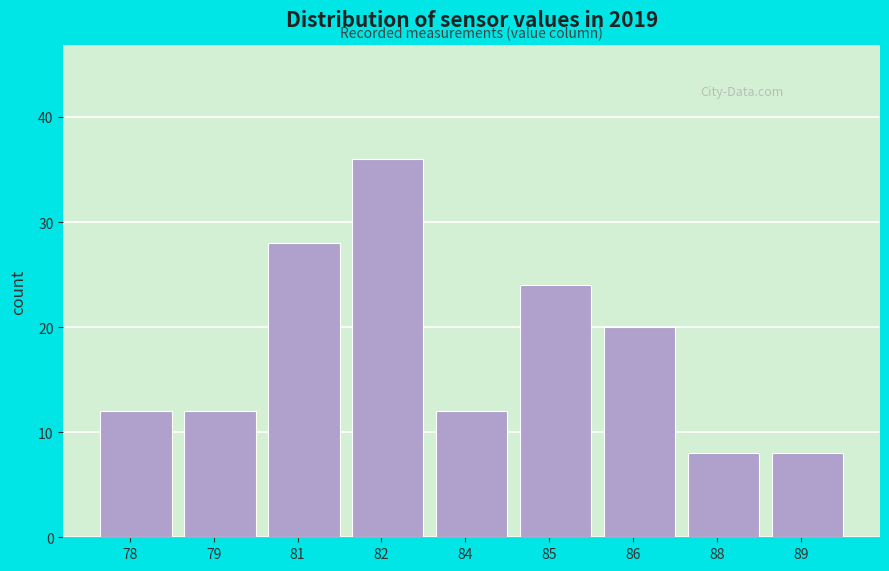

Reading left to right, what are all the values shown in this chart?

12	12	28	36	12	24	20	8	8